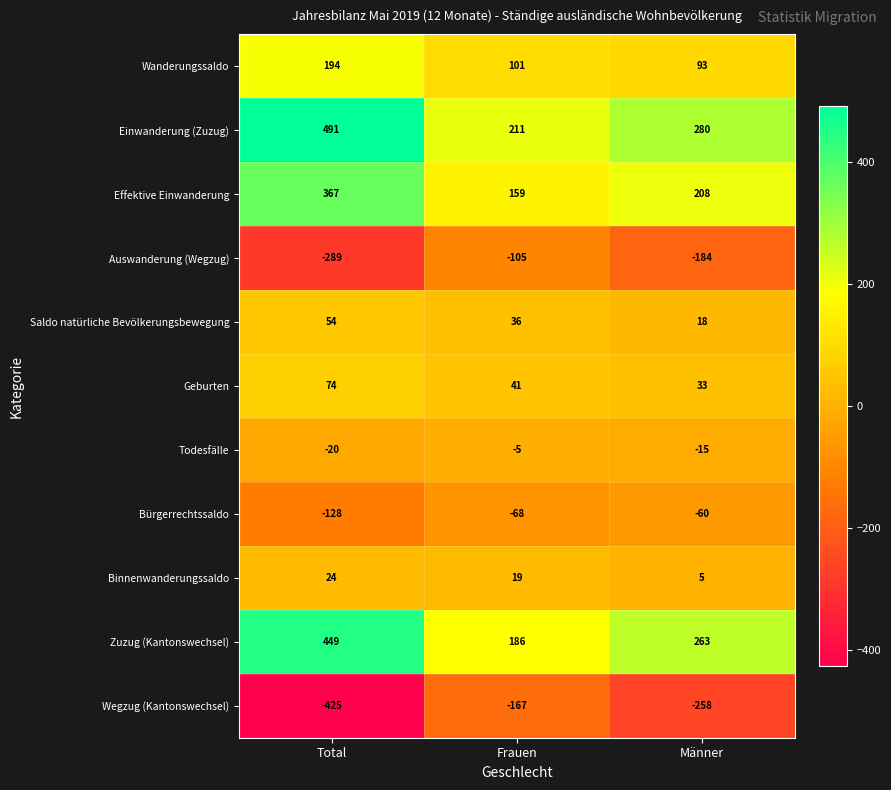

How many data points in Wegzug (Kantonswechsel) are less than -258?

1